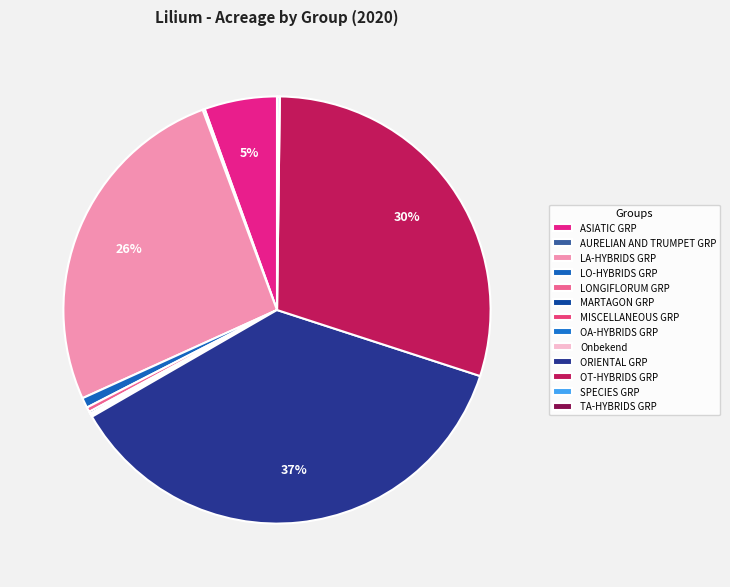

Is it true that SPECIES GRP is 0% of the pie?

True